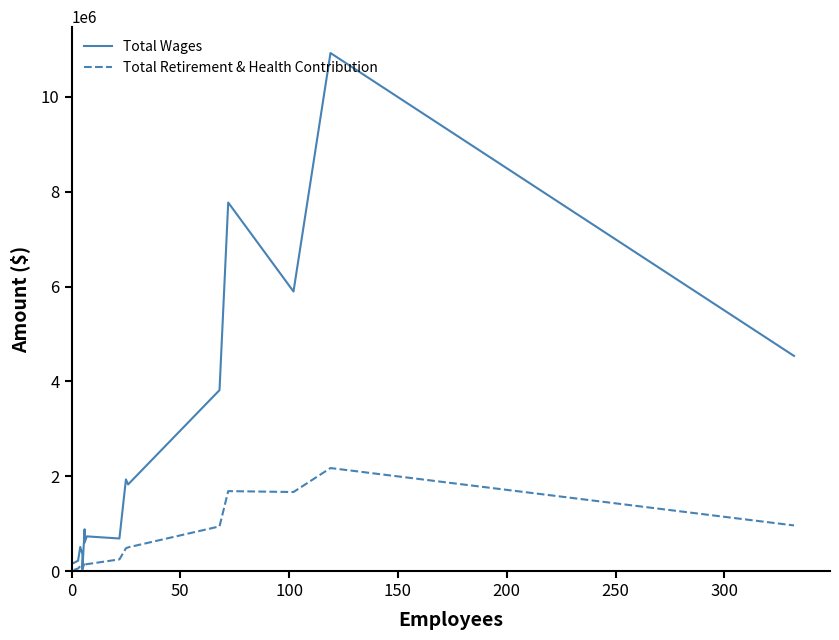

Is the value of Total Wages at 100 greater than the value of Total Retirement & Health Contribution at 50?

Yes